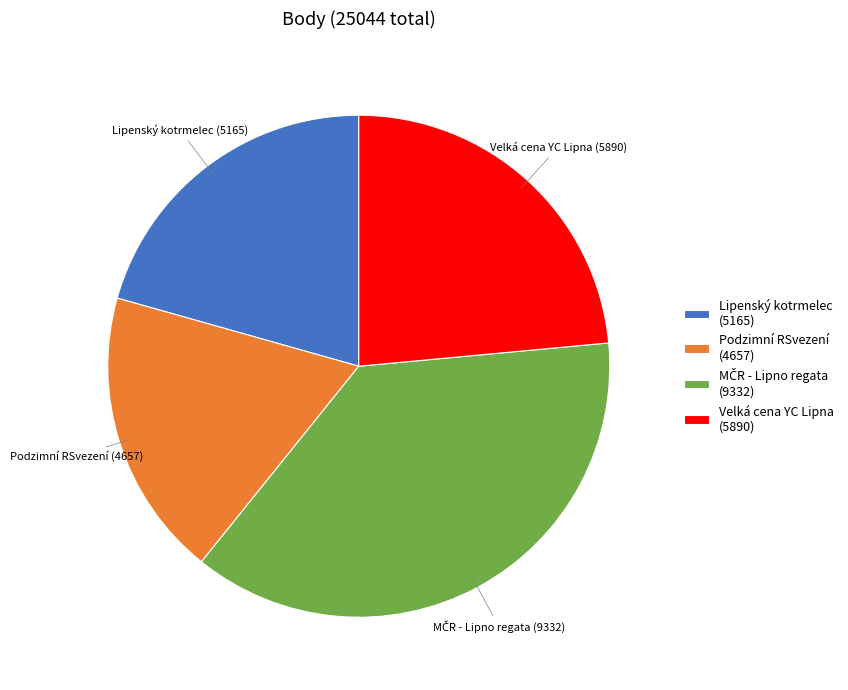

How many slices are in this pie chart?

4